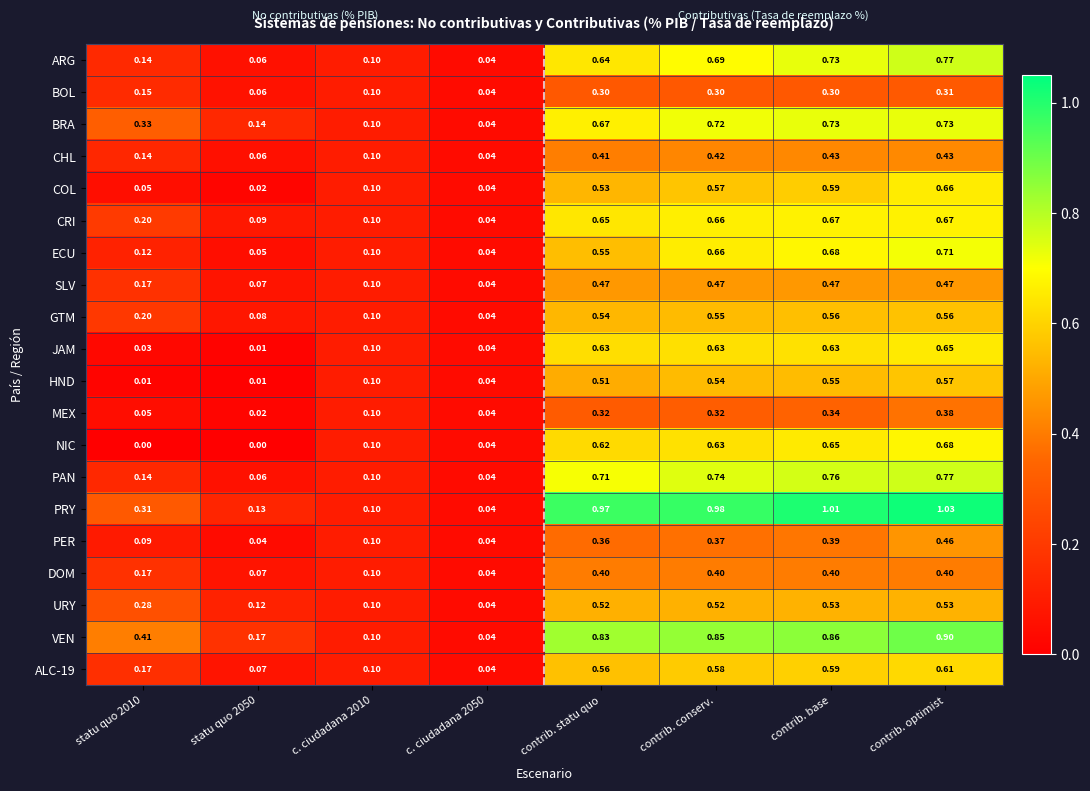

At which label does ECU reach its peak?

contrib. optimist